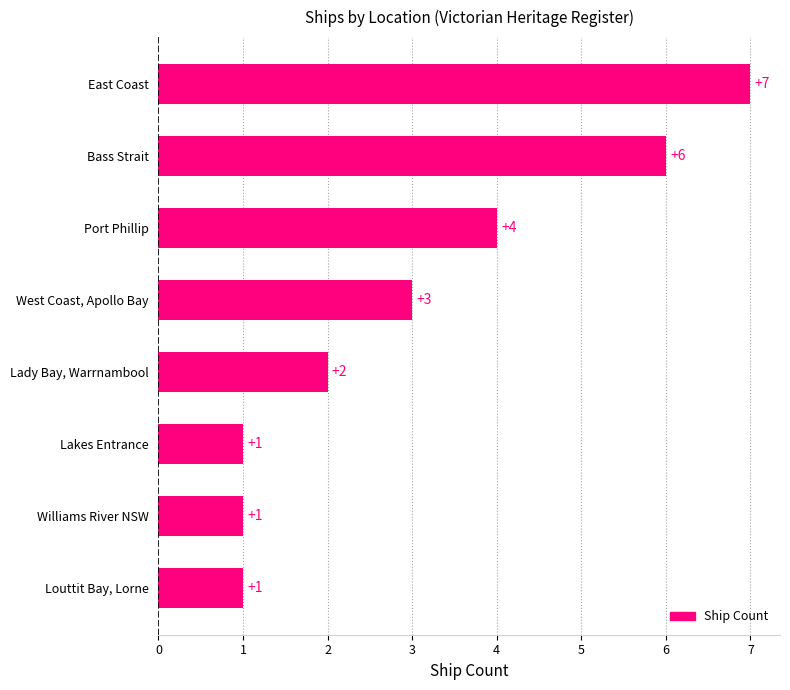

How many bars are there in total?

8